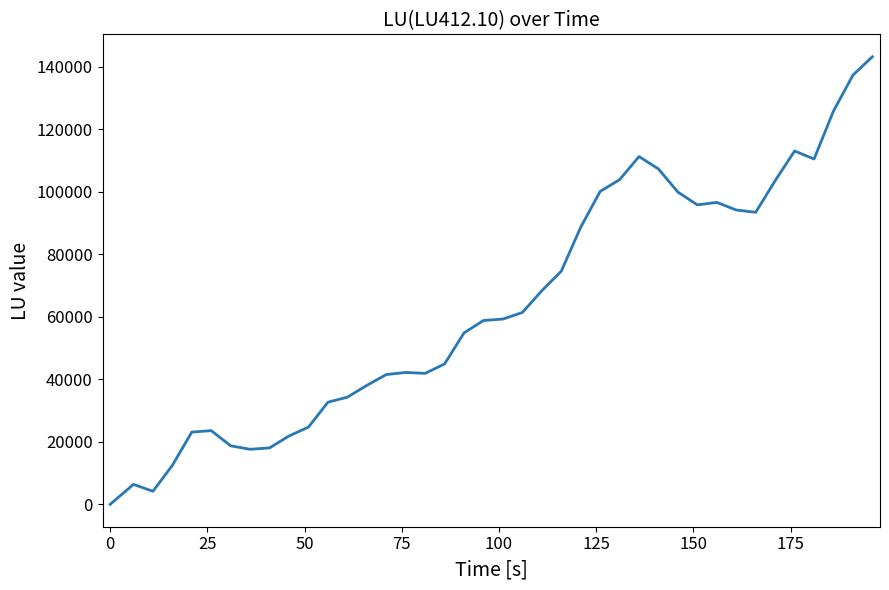

What is the difference between the maximum and minimum values?

143251